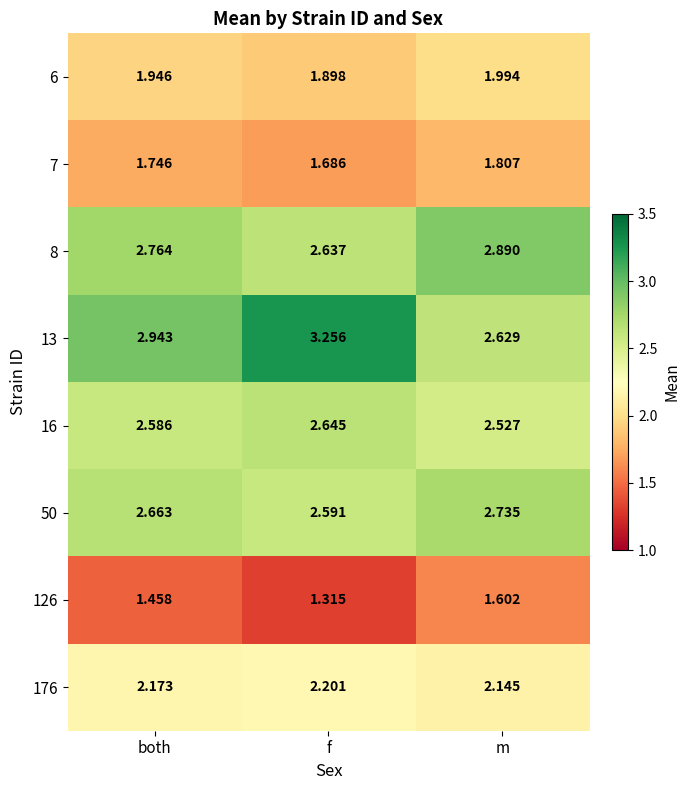

At which label does 7 reach its peak?

m